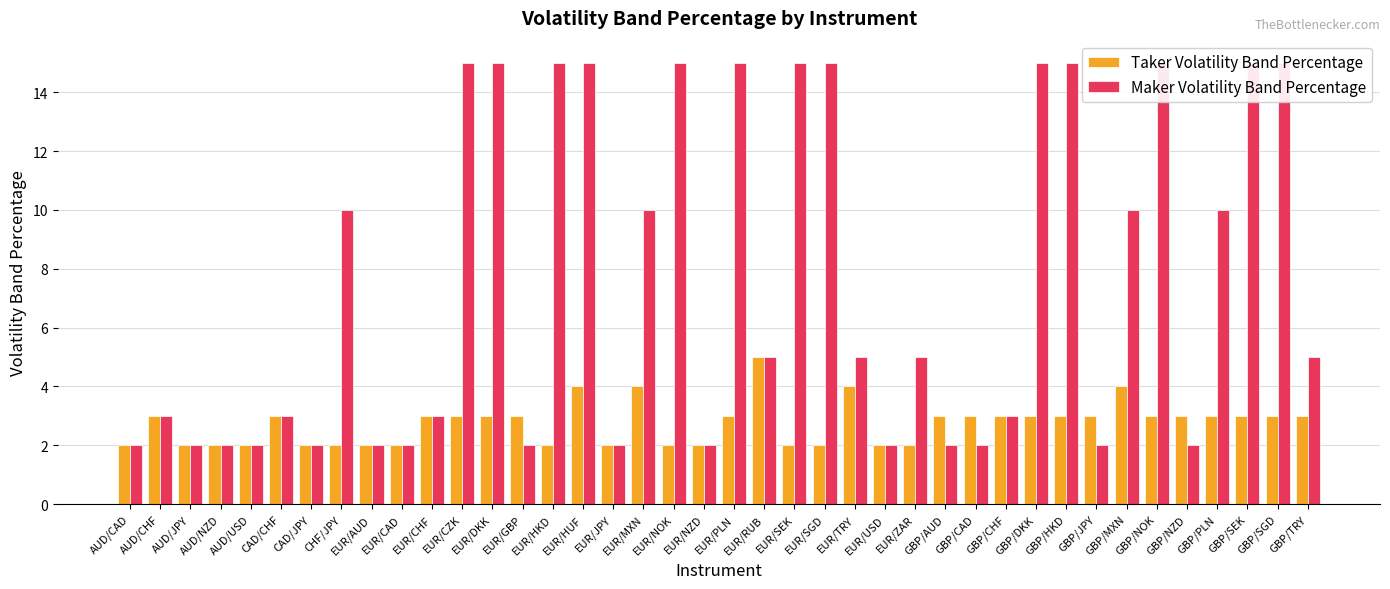

Reading left to right, extract all data points from this chart.

Taker Volatility Band Percentage: 2	3	2	2	2	3	2	2	2	2	3	3	3	3	2	4	2	4	2	2	3	5	2	2	4	2	2	3	3	3	3	3	3	4	3	3	3	3	3	3
Maker Volatility Band Percentage: 2	3	2	2	2	3	2	10	2	2	3	15	15	2	15	15	2	10	15	2	15	5	15	15	5	2	5	2	2	3	15	15	2	10	15	2	10	15	15	5